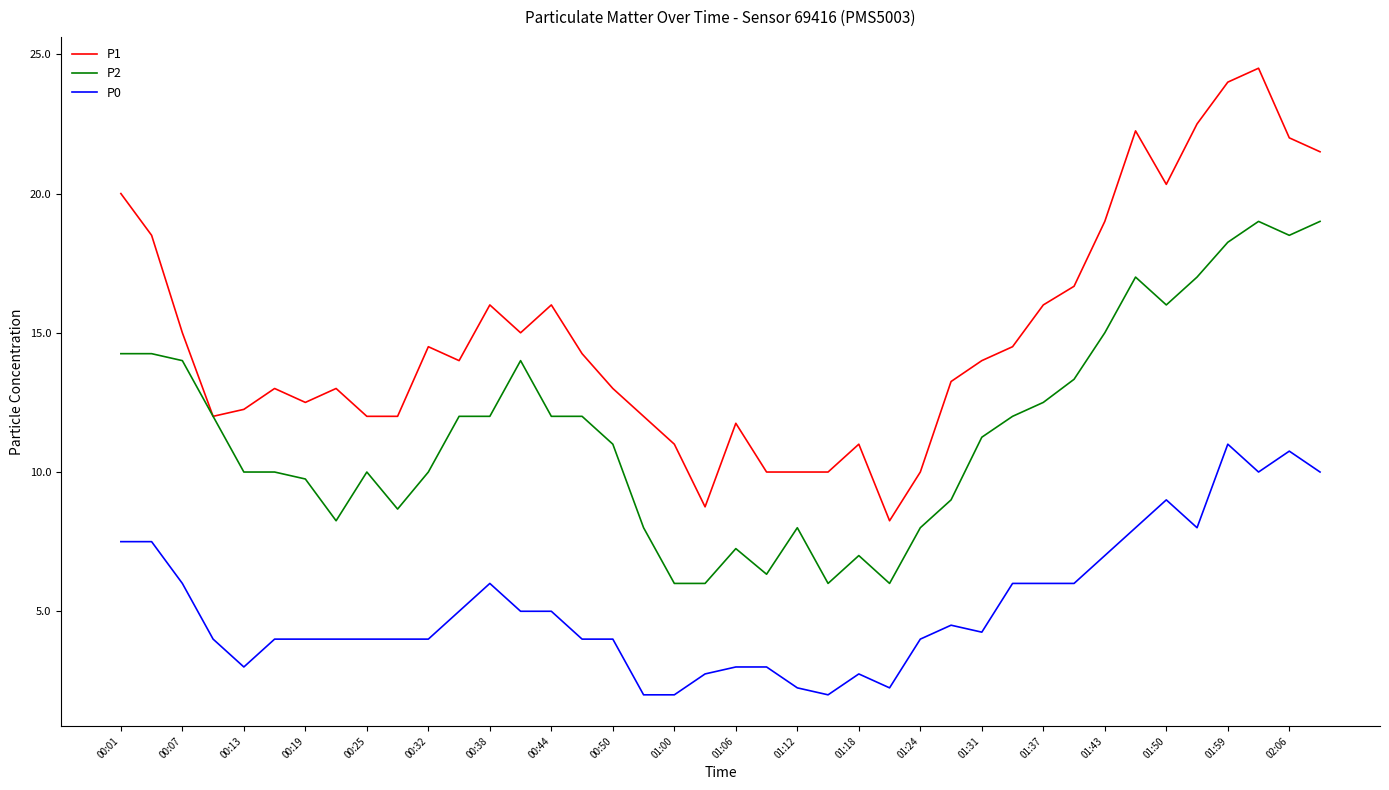

Which series has the largest total across all categories?

P1